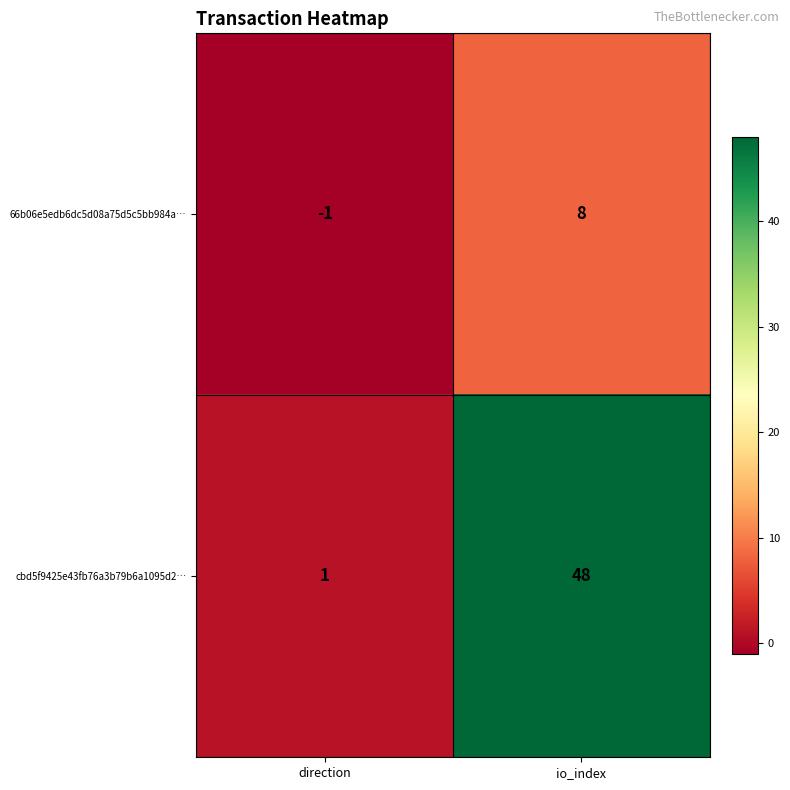

What is the average value of the 66b06e5edb6dc5d08a75d5c5bb984a… series?

4